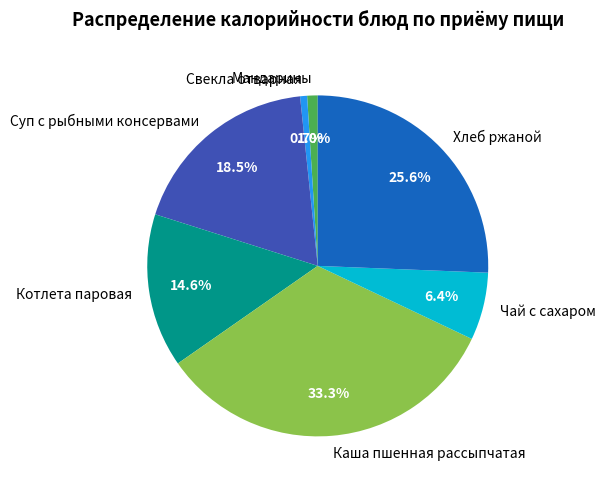

To the nearest percent, what is the combined percentage of Хлеб ржаной and Свекла отварная?

26%